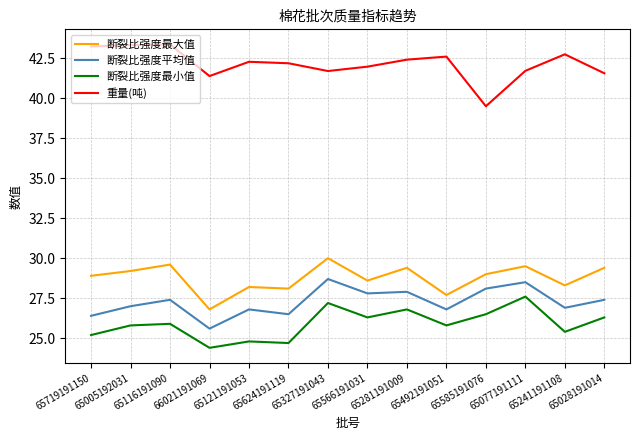

Reading right to left, transcribe all the data shown in this chart.

断裂比强度最大值: 65028191014=29.4	65241191108=28.3	65077191111=29.5	65585191076=29.0	65492191051=27.7	65281191009=29.4	65566191031=28.6	65327191043=30.0	65624191119=28.1	65121191053=28.2	66021191069=26.8	65116191090=29.6	65005192031=29.2	65719191150=28.9
断裂比强度平均值: 65028191014=27.4	65241191108=26.9	65077191111=28.5	65585191076=28.1	65492191051=26.8	65281191009=27.9	65566191031=27.8	65327191043=28.7	65624191119=26.5	65121191053=26.8	66021191069=25.6	65116191090=27.4	65005192031=27.0	65719191150=26.4
断裂比强度最小值: 65028191014=26.3	65241191108=25.4	65077191111=27.6	65585191076=26.5	65492191051=25.8	65281191009=26.8	65566191031=26.3	65327191043=27.2	65624191119=24.7	65121191053=24.8	66021191069=24.4	65116191090=25.9	65005192031=25.8	65719191150=25.2
重量(吨): 65028191014=41.6	65241191108=42.7	65077191111=41.7	65585191076=39.5	65492191051=42.6	65281191009=42.4	65566191031=42.0	65327191043=41.7	65624191119=42.2	65121191053=42.3	66021191069=41.4	65116191090=43.3	65005192031=43.3	65719191150=43.2